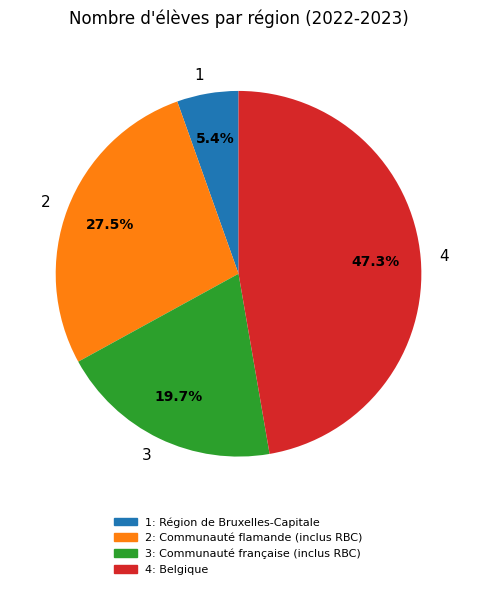

Which slice is the smallest?

1